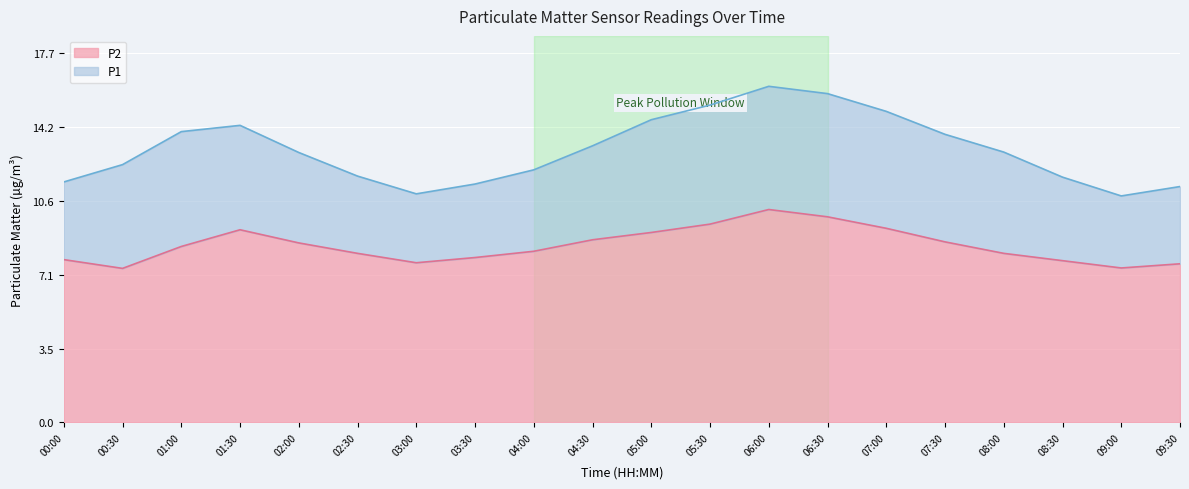

List the labels in order of P2 value, largest first.

06:00, 06:30, 05:30, 07:00, 01:30, 05:00, 04:30, 07:30, 02:00, 01:00, 04:00, 02:30, 08:00, 03:30, 00:00, 08:30, 03:00, 09:30, 09:00, 00:30